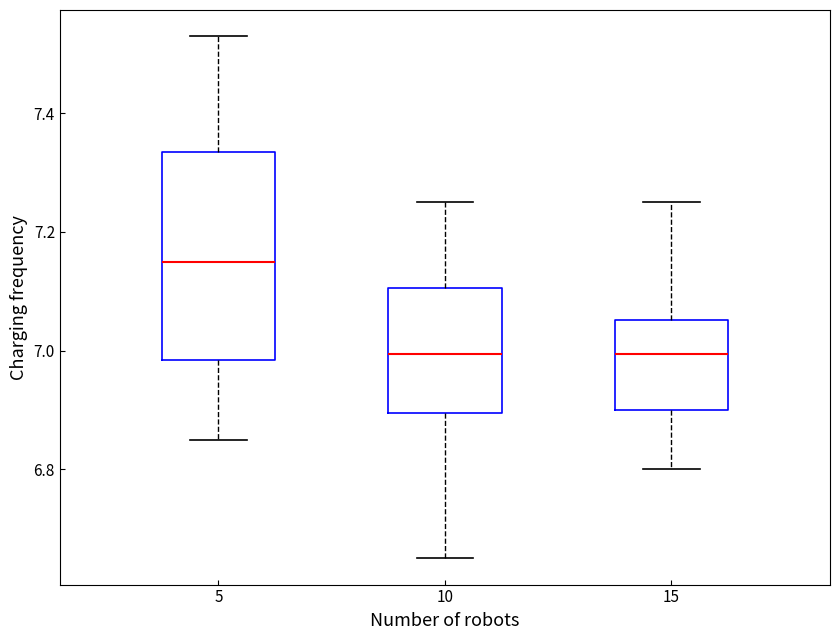

Reading left to right, read every box against the y-axis: the position of its median line, the range the box covers, and the ends of its whiskers. The values are not printed on the chart, so give them approximately, as read against the axis.

5: median 7.16, box 6.98 to 7.34, whiskers 6.86 to 7.54
10: median 7.00, box 6.90 to 7.10, whiskers 6.66 to 7.26
15: median 7.00, box 6.90 to 7.06, whiskers 6.80 to 7.26